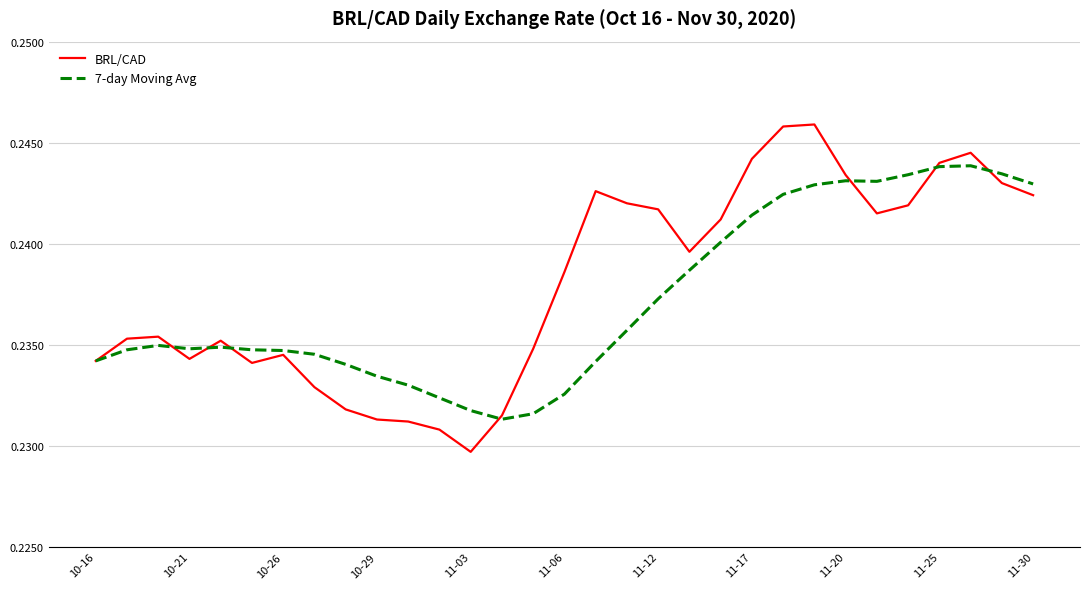

Rank the series by their maximum value, from lowest to highest.

7-day Moving Avg, BRL/CAD